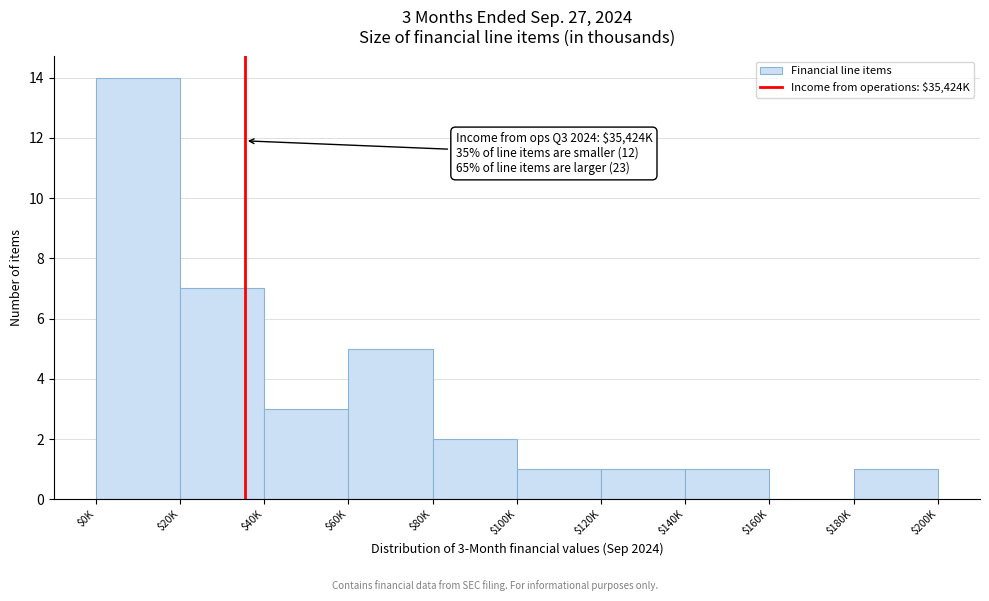

Is it true that the value at $40K is 3?

True